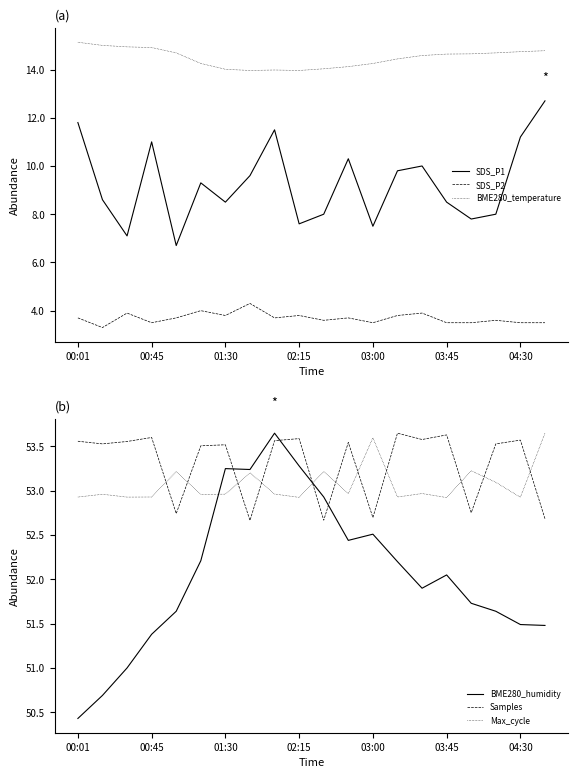

How many categories are shown in the chart?

20